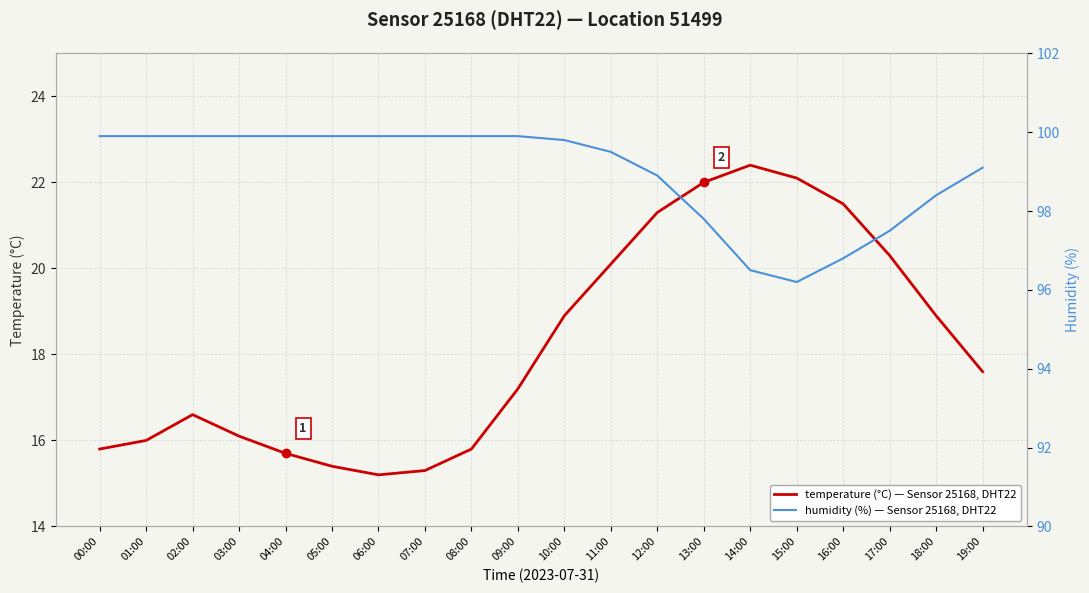

Is it true that humidity (%) — Sensor 25168, DHT22 equals 59.8 at 15:00?

False